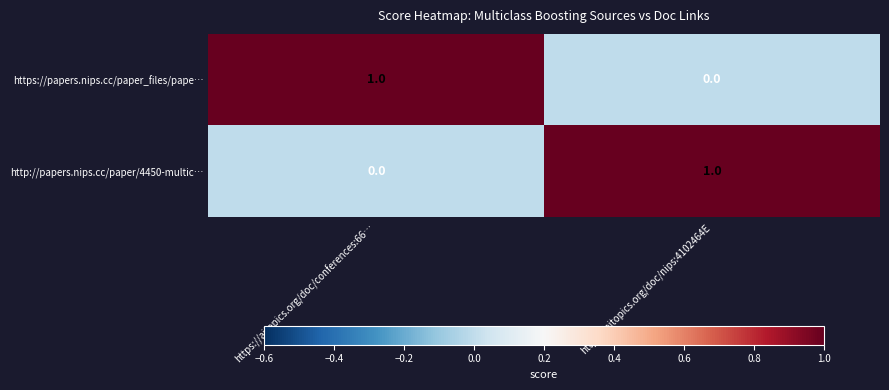

Where is http://papers.nips.cc/paper/4450-multic… nearest to the value 0?

https://aitopics.org/doc/conferences:66…